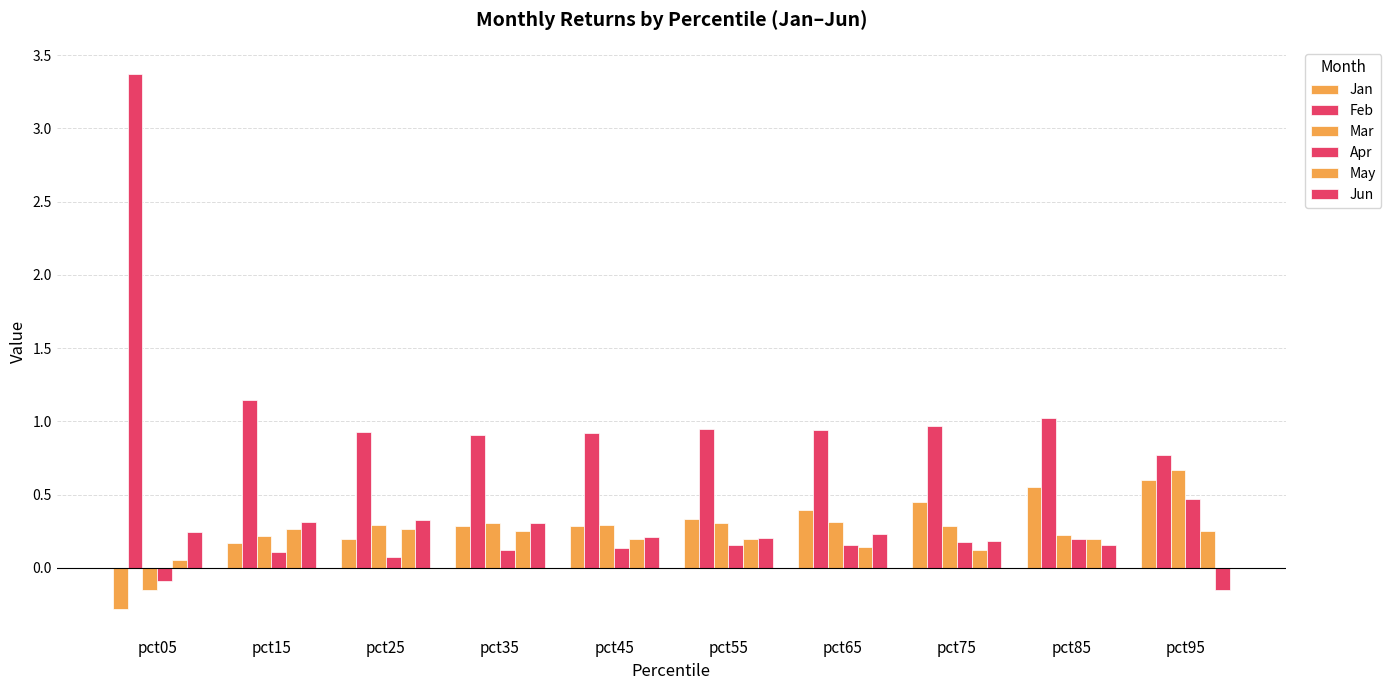

Count the number of data series in this chart.

6